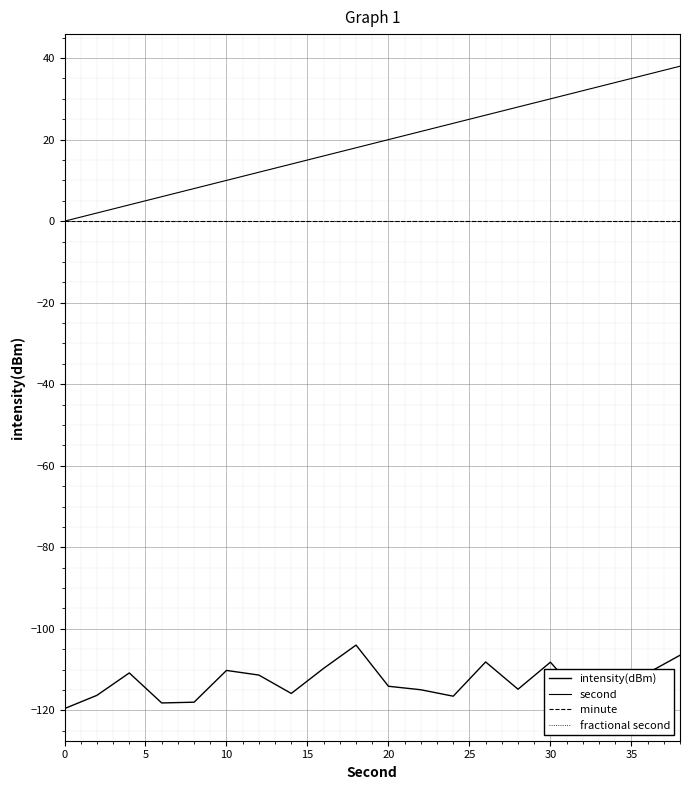

True or false: fractional second and intensity(dBm) cross at least once.

False